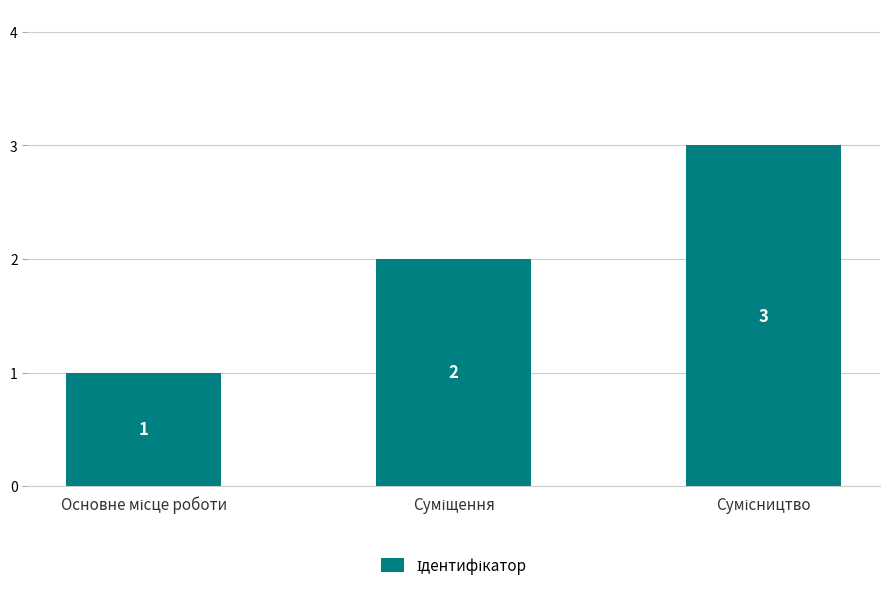

Does the chart contain stacked bars?

No